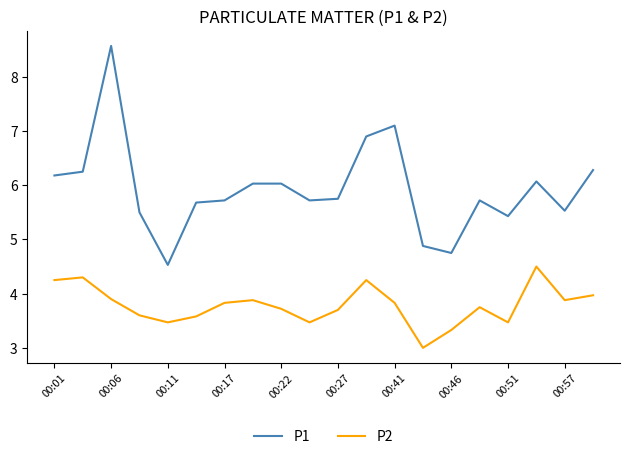

Which series has the widest spread of values?

P1